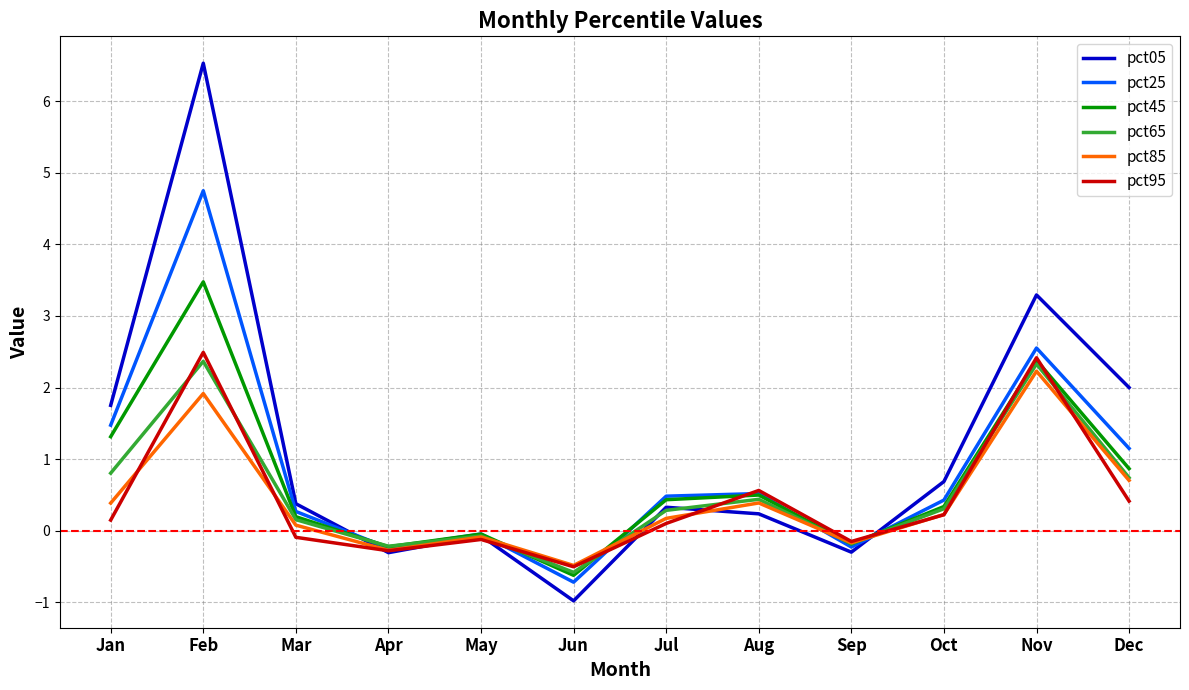

True or false: pct85 has more than 2 interior local peaks.

True